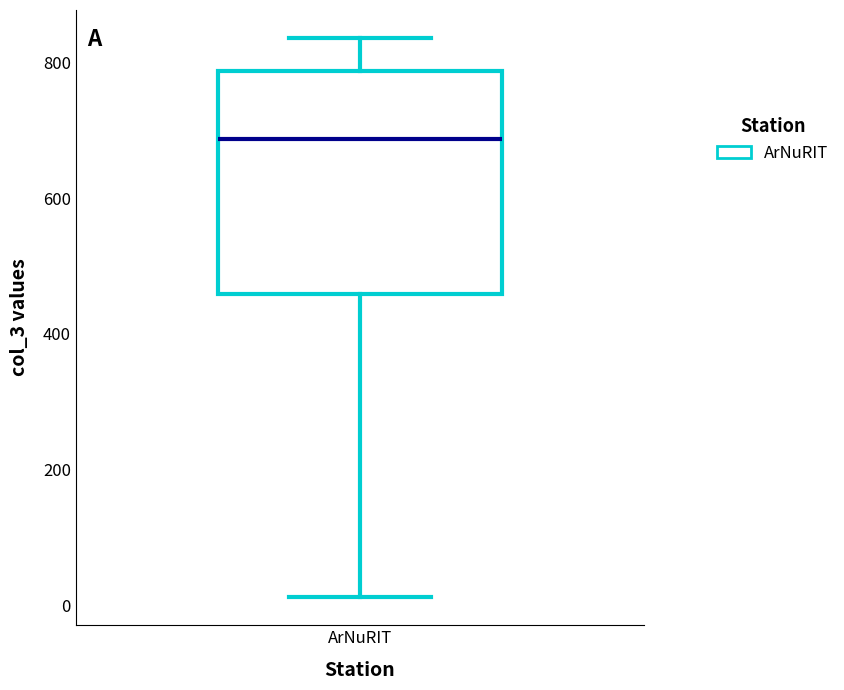

Read this box plot against the y-axis: the position of the median line, the range covered by the box, and the ends of both whiskers. The values are not printed on the chart, so give them approximately, as read against the axis.

median 680, box 460 to 780, whiskers 20 to 840